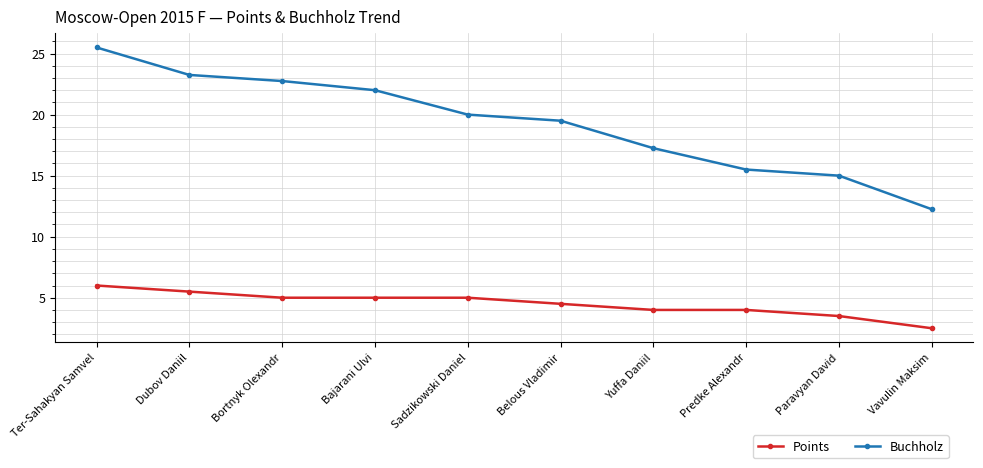

The Buchholz series shows 24.9 at Yuffa Daniil. True or false?

False